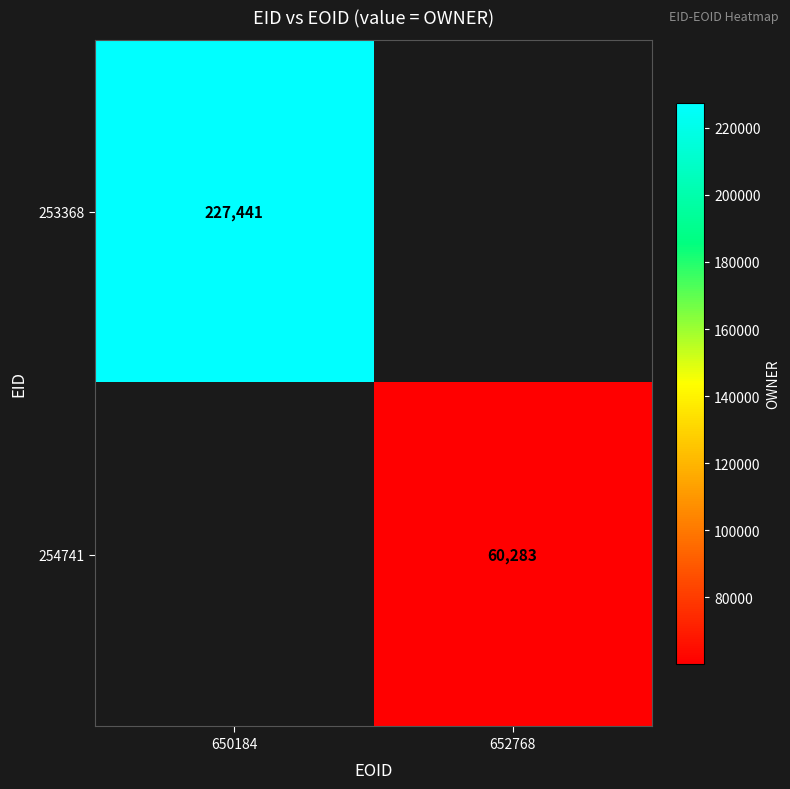

The value of 254741 at 652768 is 60283. True or false?

True